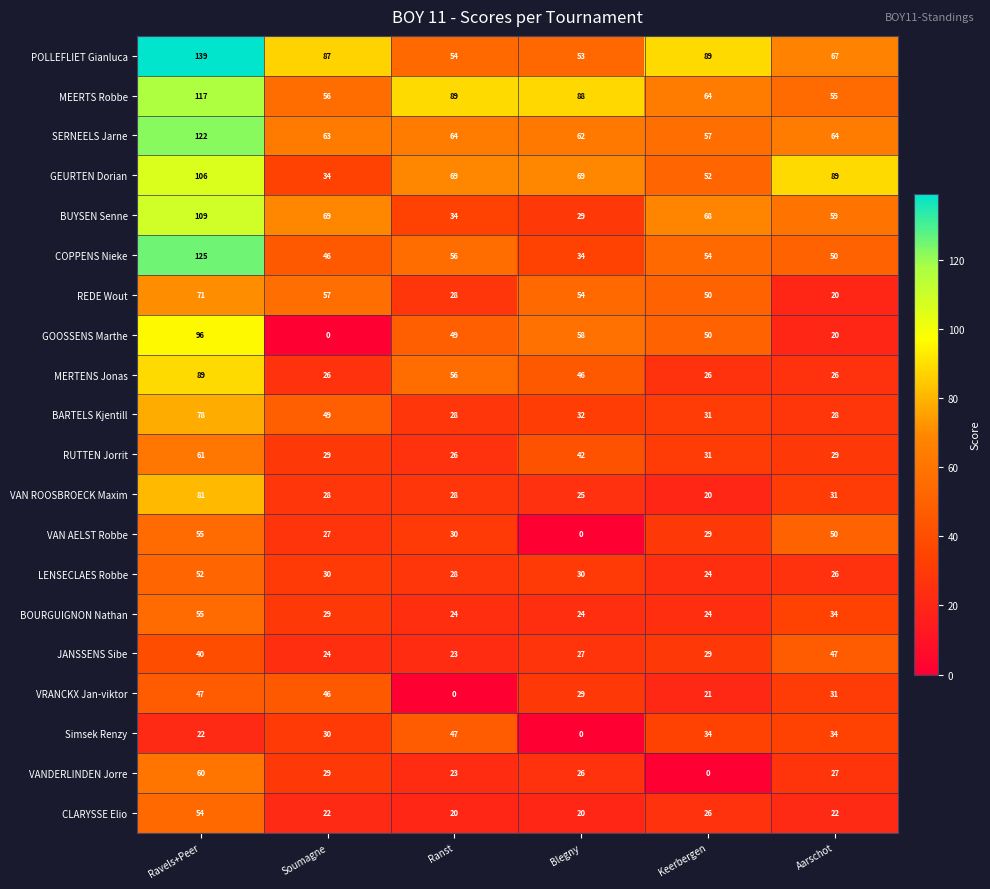

Between Soumagne and Blegny, which series saw the biggest shift?

GOOSSENS Marthe